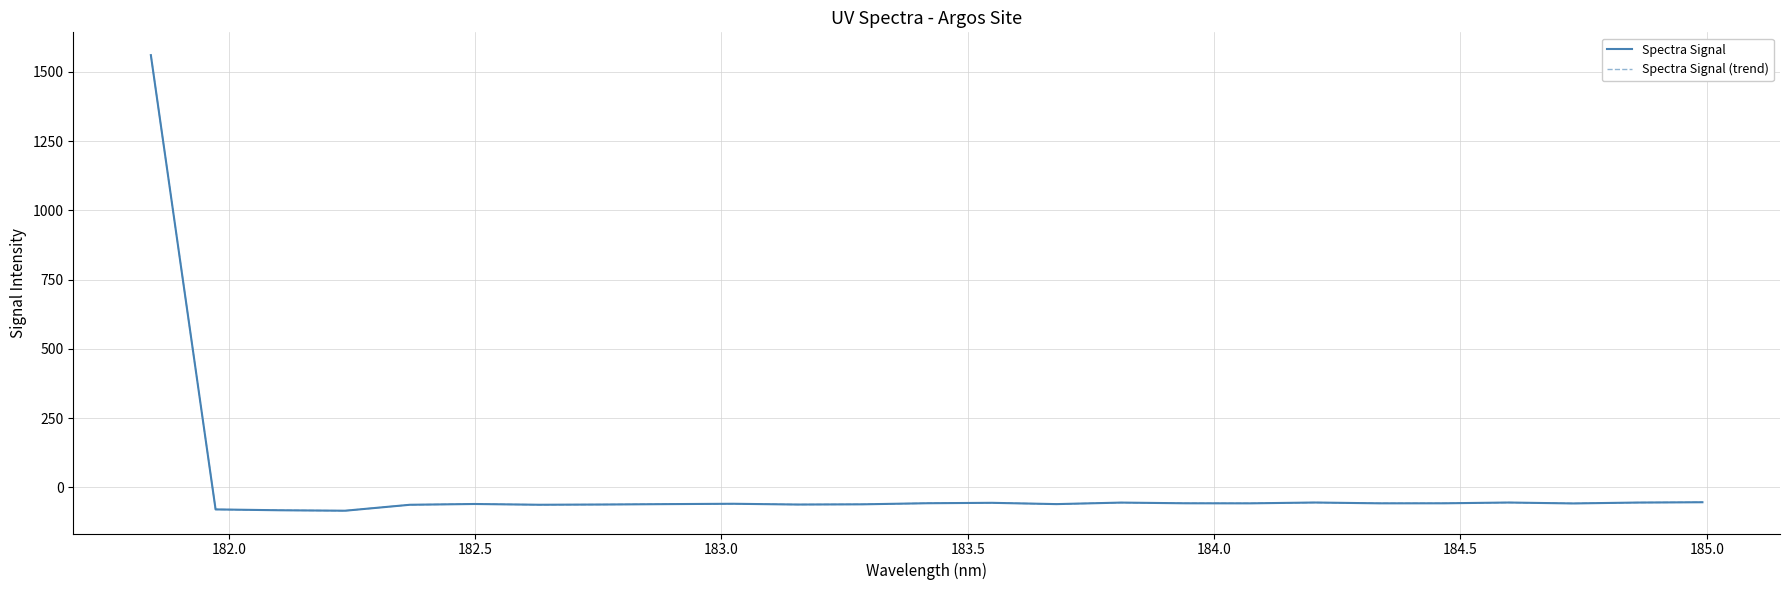

What is the maximum value shown in the chart?

1560.2